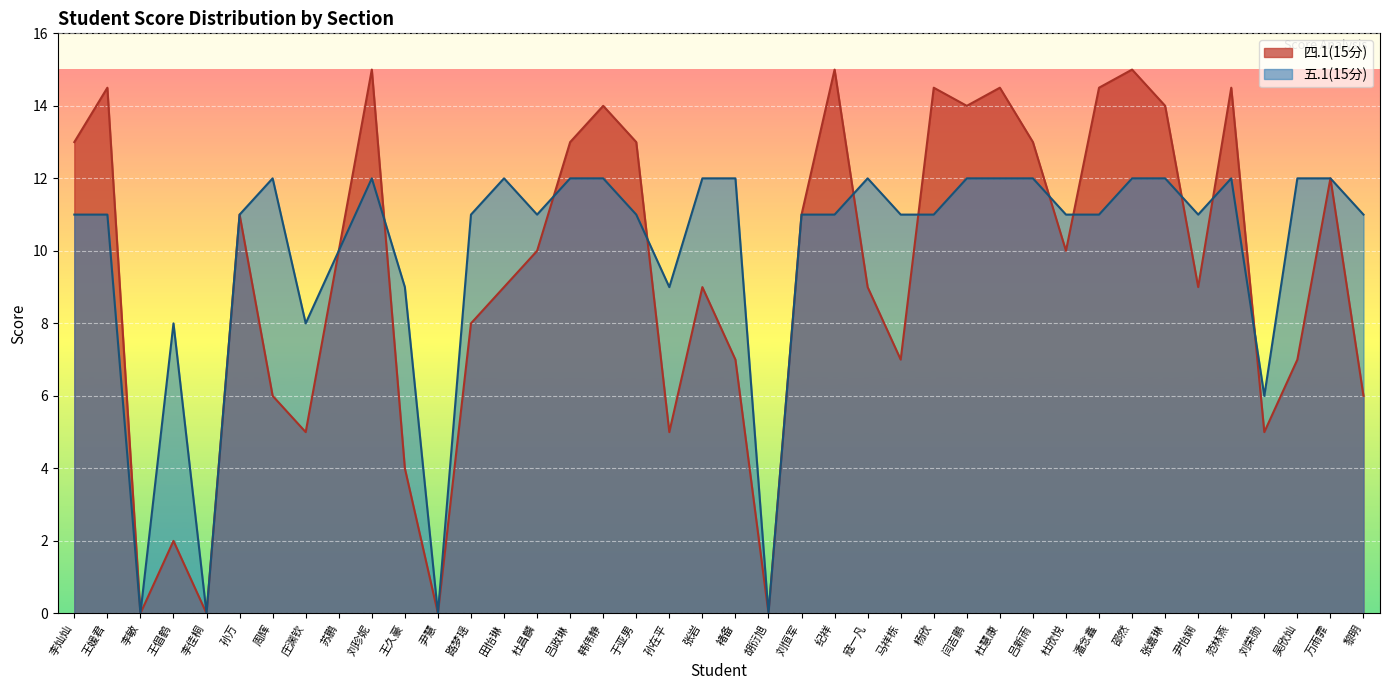

At which category is the sum across all series the highest?

刘珍妮